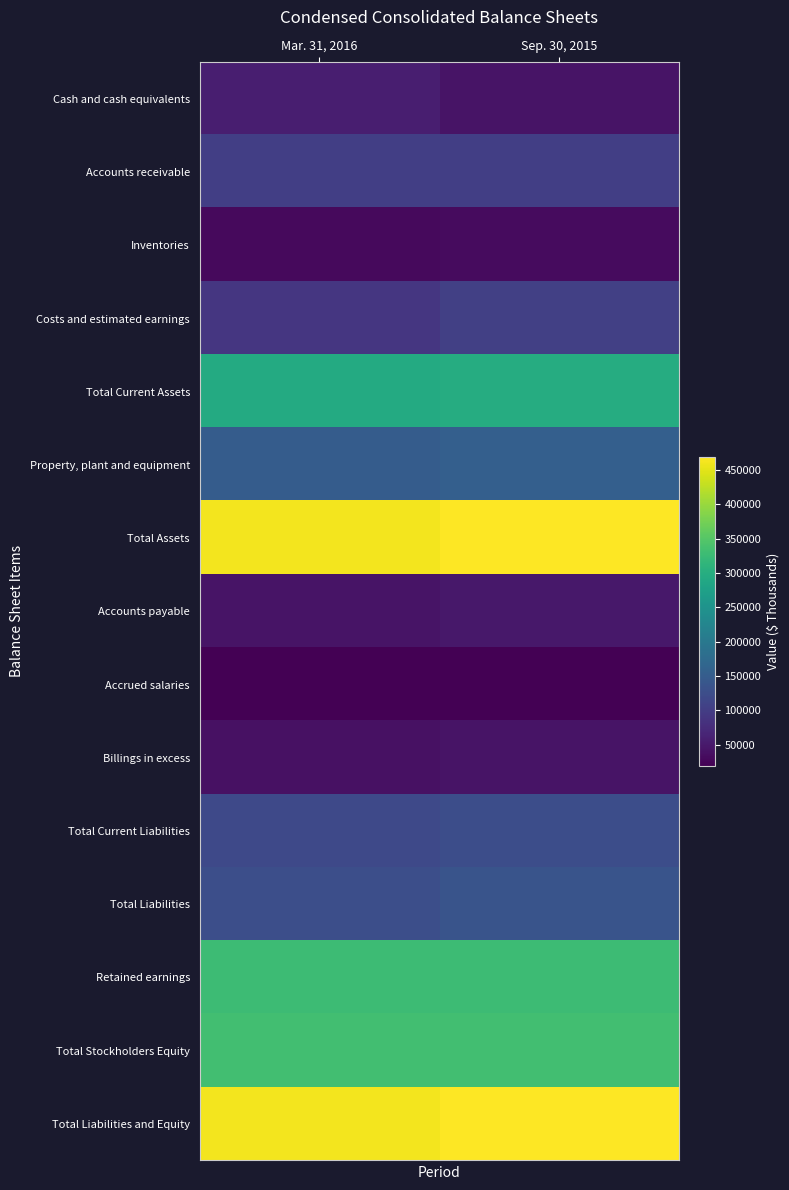

What is the total value across all series at Sep. 30, 2015?

2703736